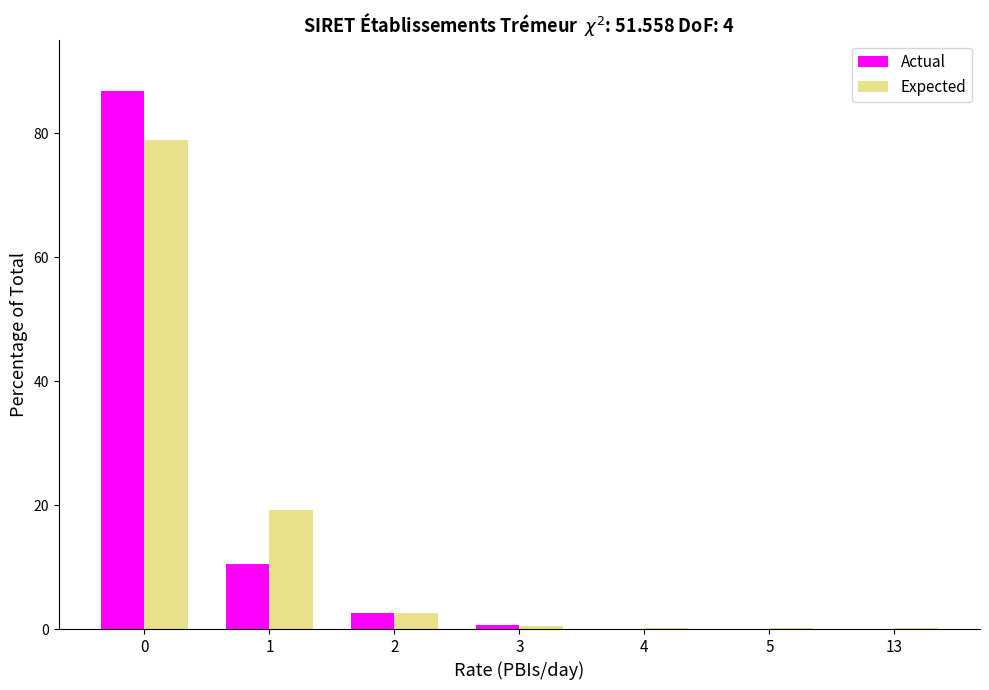

Reading left to right, extract all data points from this chart.

Actual: 0=86.8	1=10.5	2=2.6	3=0.7	4=0.0	5=0.0	13=0.0
Expected: 0=79.0	1=19.2	2=2.6	3=0.5	4=0.1	5=0.1	13=0.1